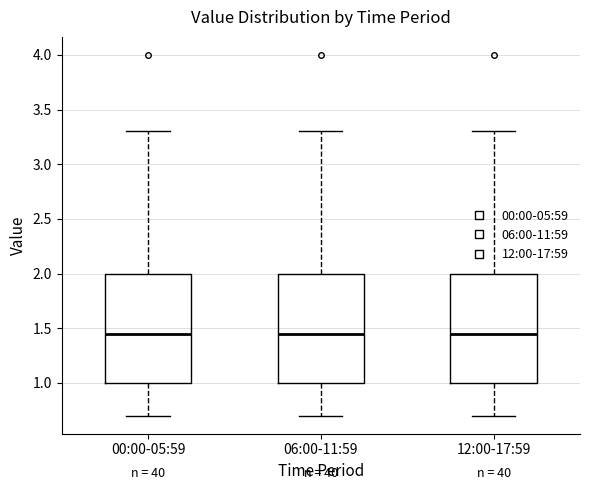

Where does the median line of the box for 12:00-17:59 sit on the y-axis? The values are not printed on the chart, so give them approximately, as read against the axis.

1.45